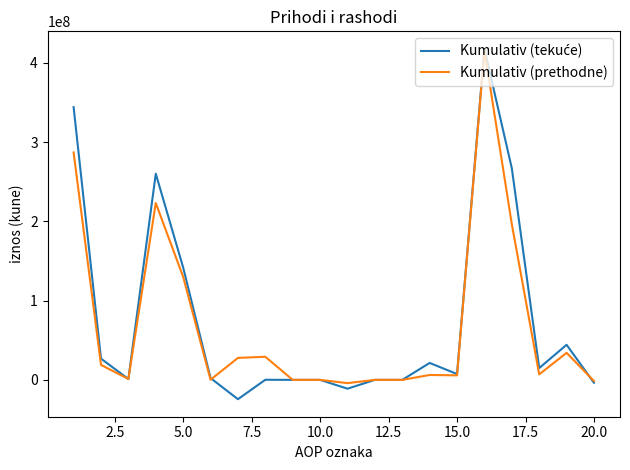

What is the maximum value for Kumulativ (prethodne)?

415671158